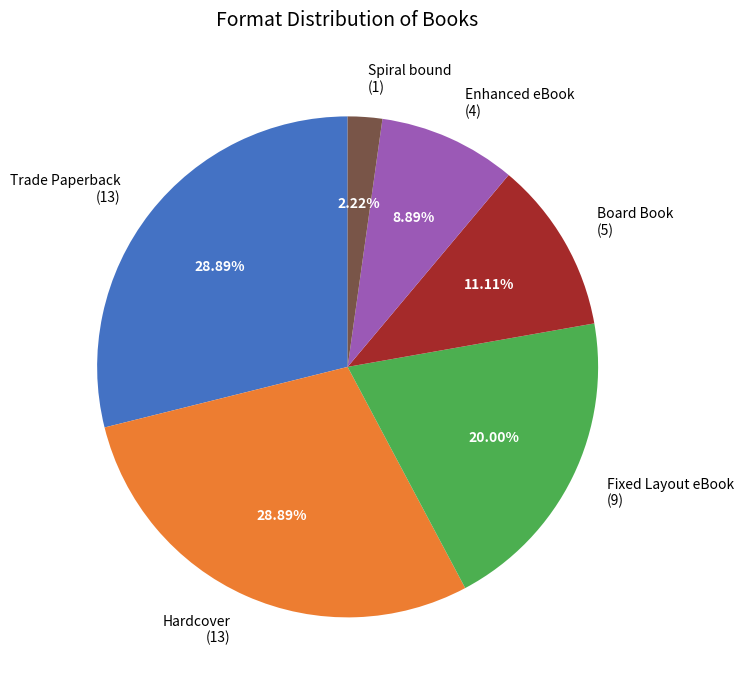

Is there any slice that represents more than half of the pie?

No